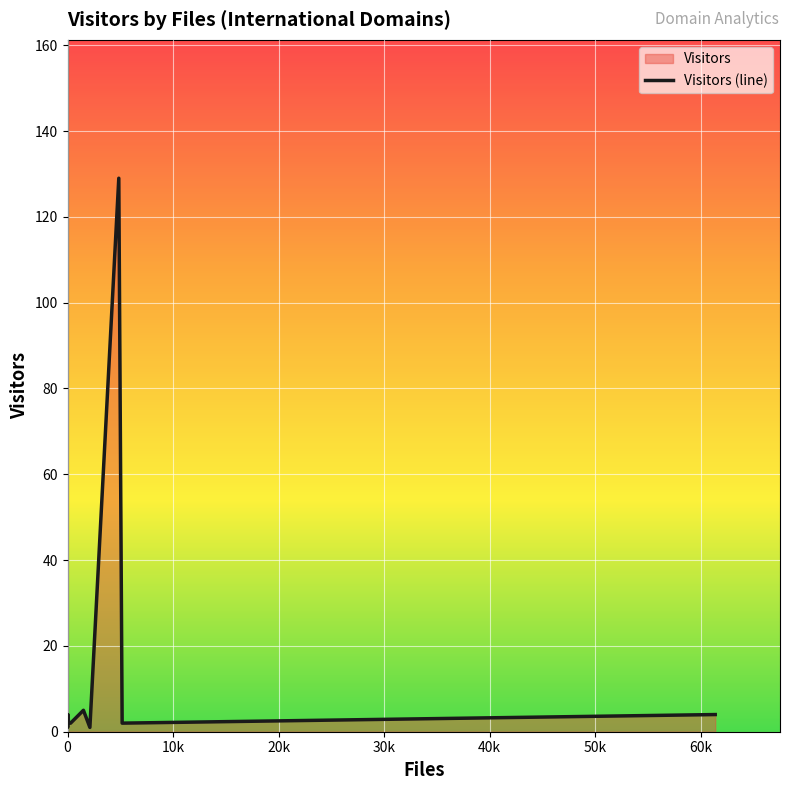

What is the greatest value displayed?

129